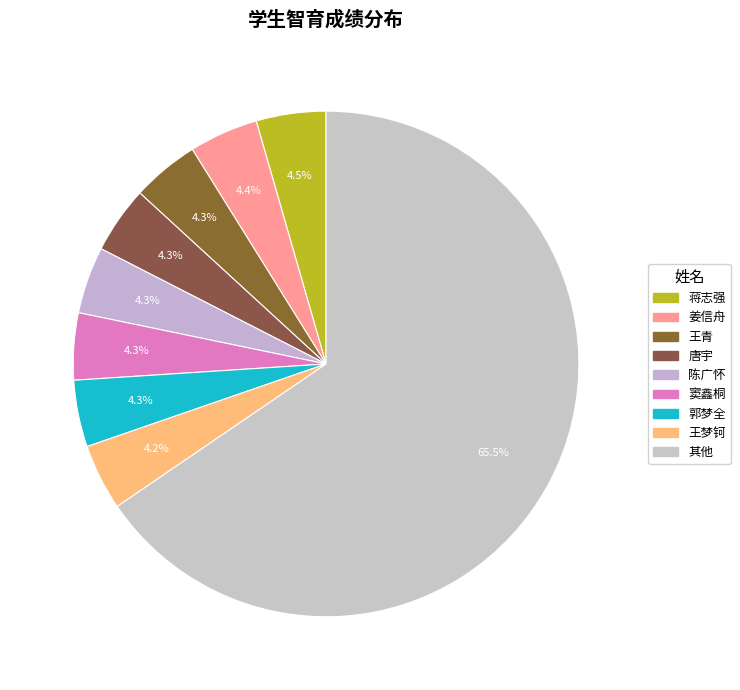

Count the number of slices in the pie.

9